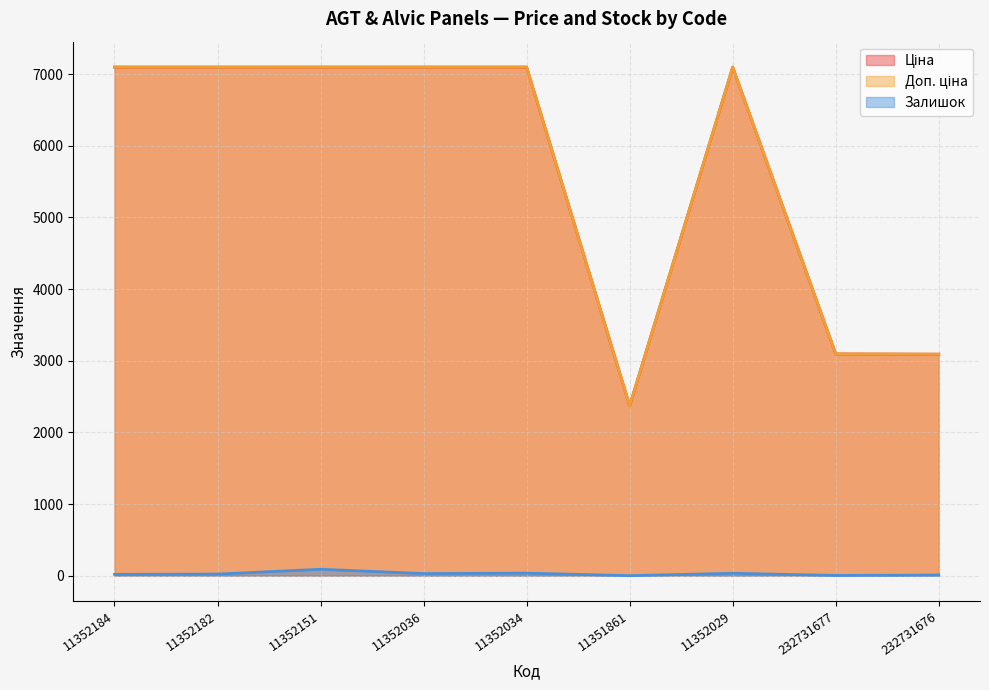

Reading right to left, list all the values displayed in this chart.

Ціна: 232731676=3091.2	232731677=3094.7	11352029=7098.8	11351861=2372.4	11352034=7098.8	11352036=7098.8	11352151=7098.8	11352182=7098.8	11352184=7098.8
Доп. ціна: 232731676=3091.0	232731677=3095.0	11352029=7098.8	11351861=2372.0	11352034=7098.8	11352036=7098.8	11352151=7098.8	11352182=7098.8	11352184=7098.8
Залишок: 232731676=9.0	232731677=3.0	11352029=33.0	11351861=0.0	11352034=35.0	11352036=29.0	11352151=89.0	11352182=22.0	11352184=18.0